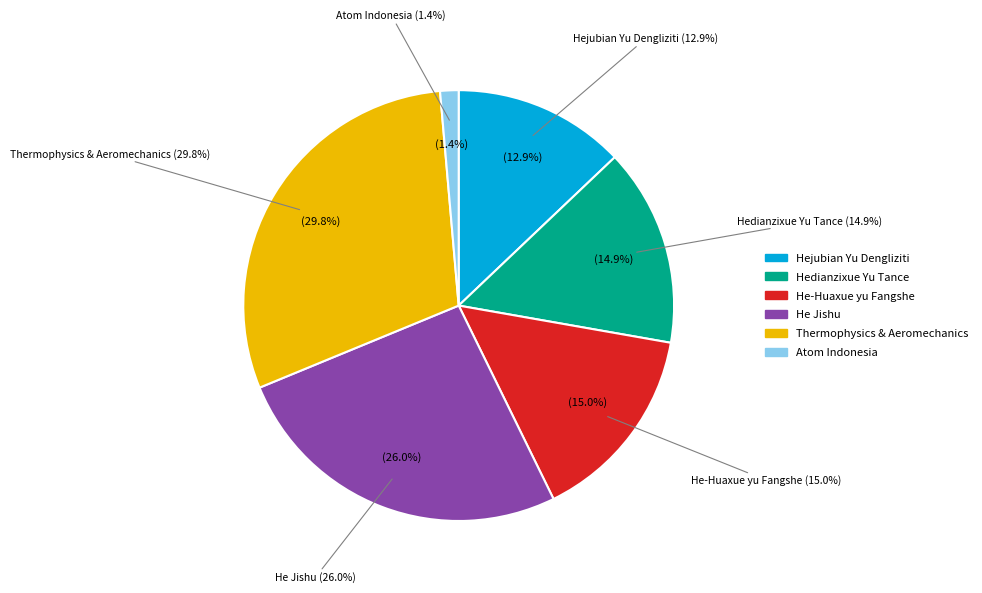

To the nearest percent, what is the combined percentage of Atom Indonesia and Hedianzixue Yu Tance?

16%